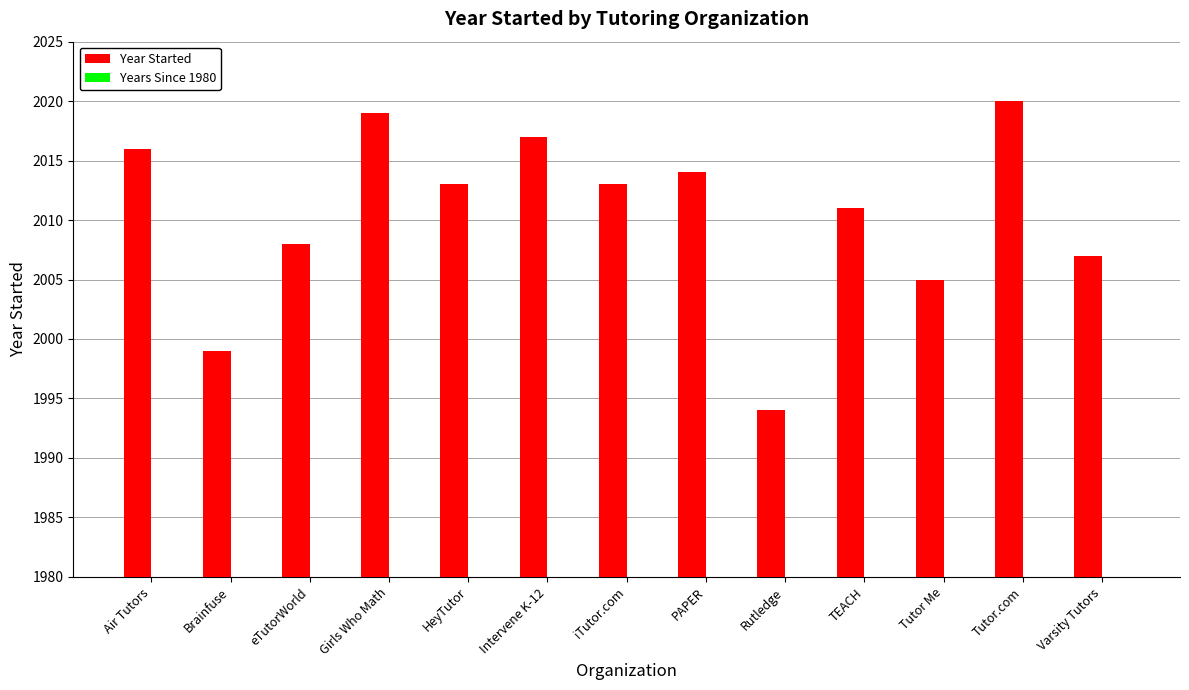

The value of Year Started at Tutor.com is 2020. True or false?

True